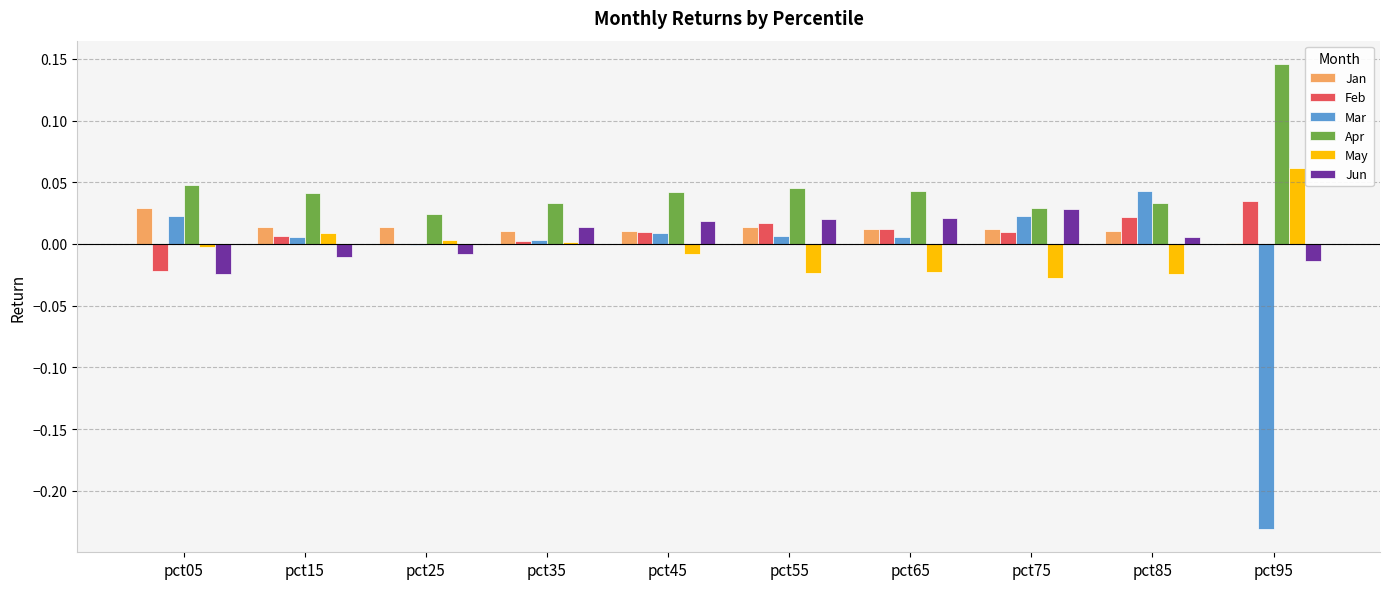

Between pct35 and pct95, which series saw the biggest shift?

Mar